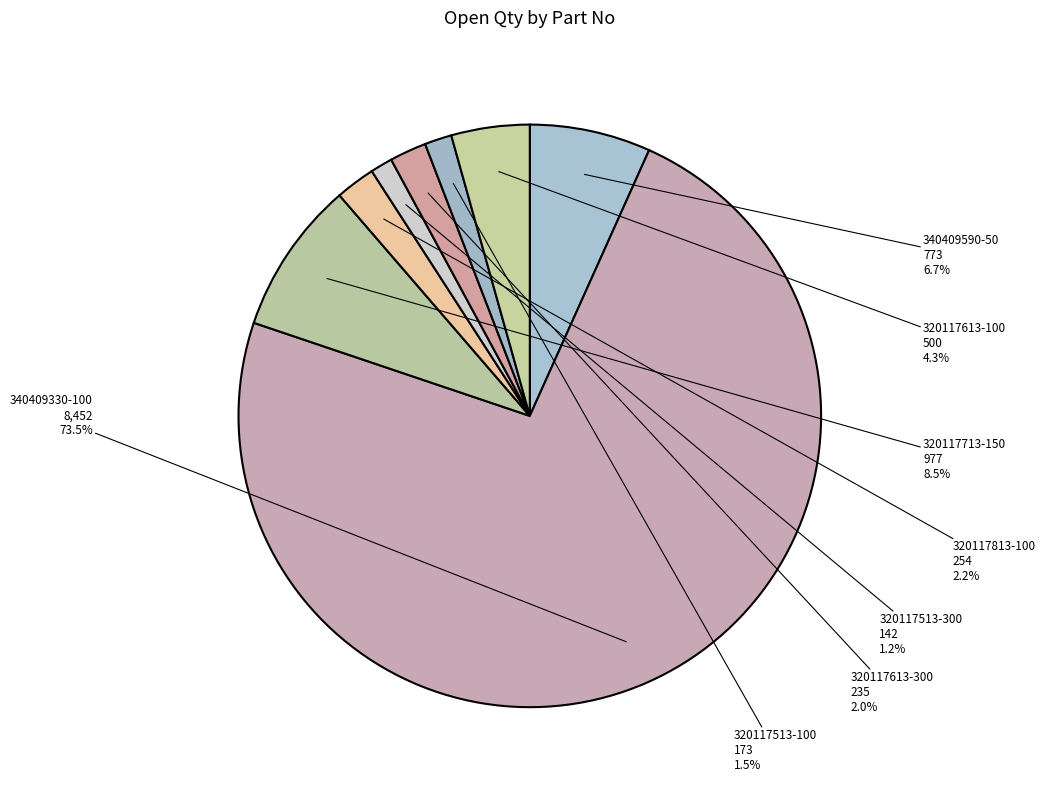

What is the largest slice in the pie chart?

340409330-100